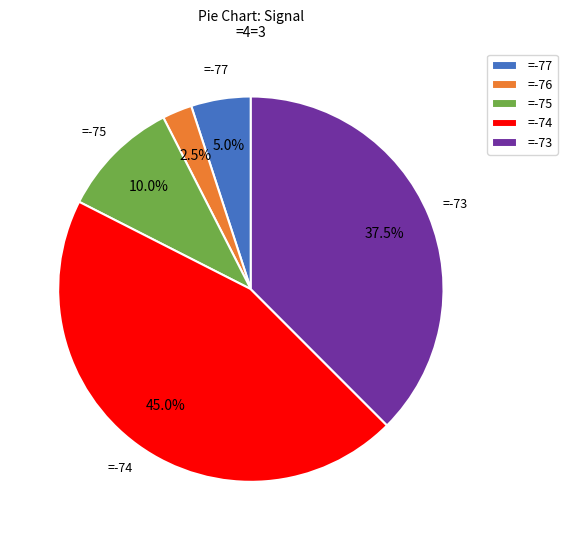

How much of the chart is everything except =-74?

55.0%